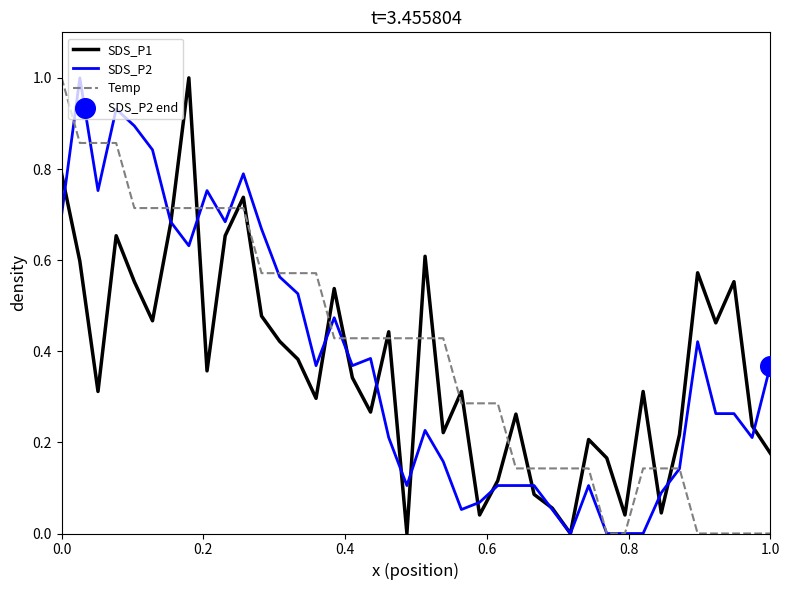

At how many categories does at least one series exceed 0?

40